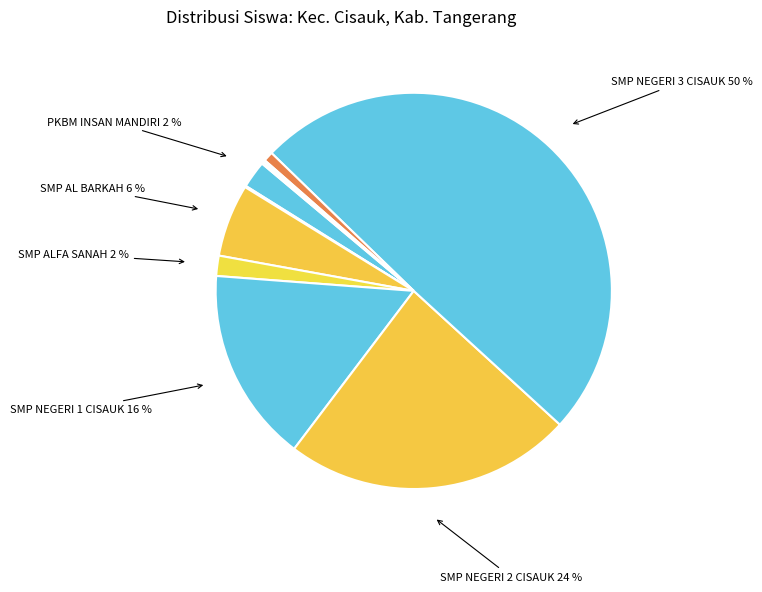

Rank the categories by value from lowest to highest.

SKH BHAKTI PUTRA, SMP TAHFIZHUL QURAN AL-AZKA, SMPIT QONITA, SMP SWASTA PLUS DARUL HIKMAH, SMP ALFA SANAH, PKBM INSAN MANDIRI, SMP AL BARKAH, SMP NEGERI 1 CISAUK, SMP NEGERI 2 CISAUK, SMP NEGERI 3 CISAUK